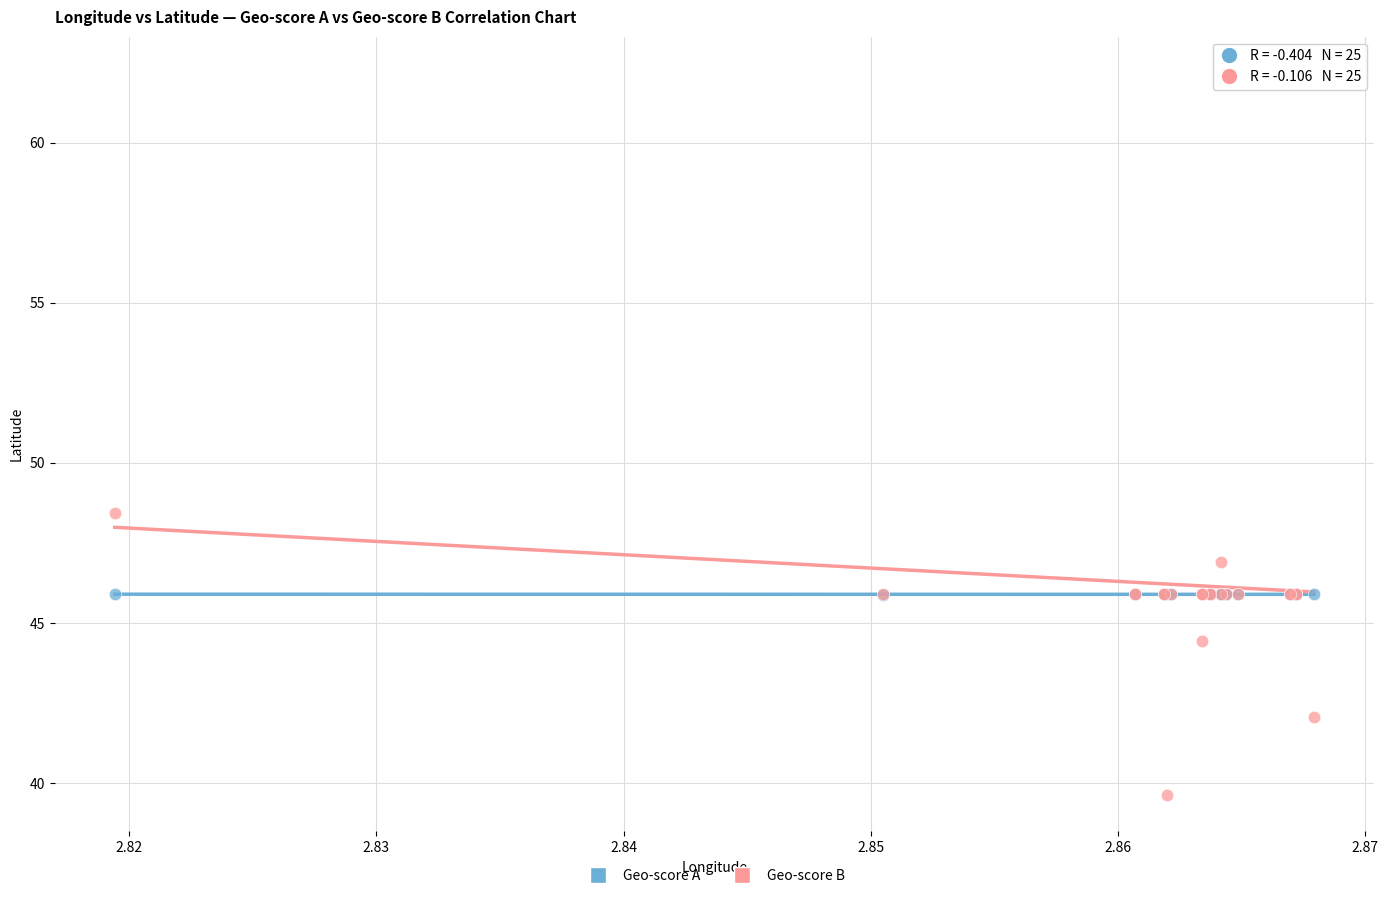

Which series reaches the maximum Y coordinate?

Geo-score B